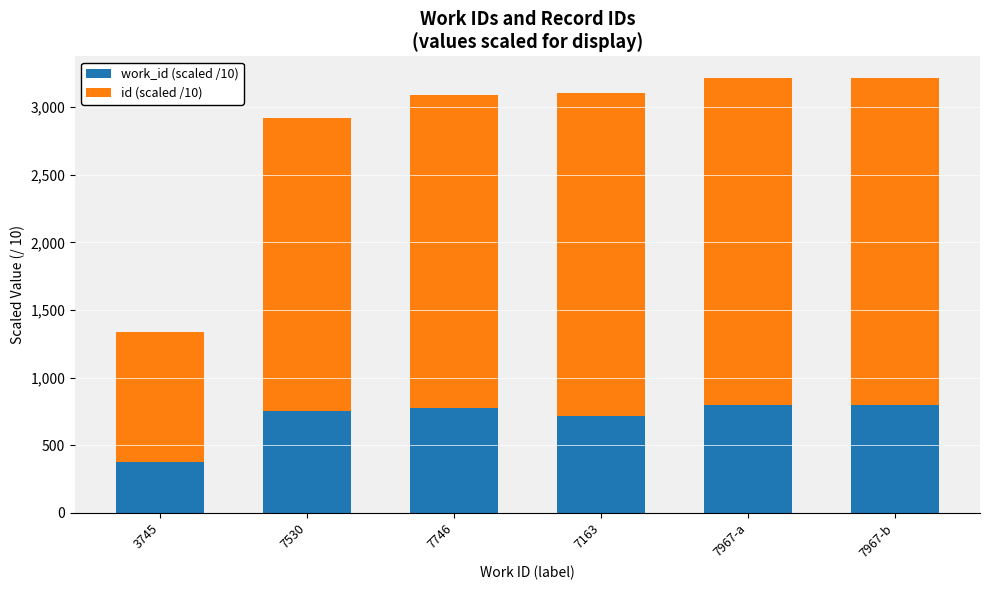

What is the total value across all series at 7746?

3087.8